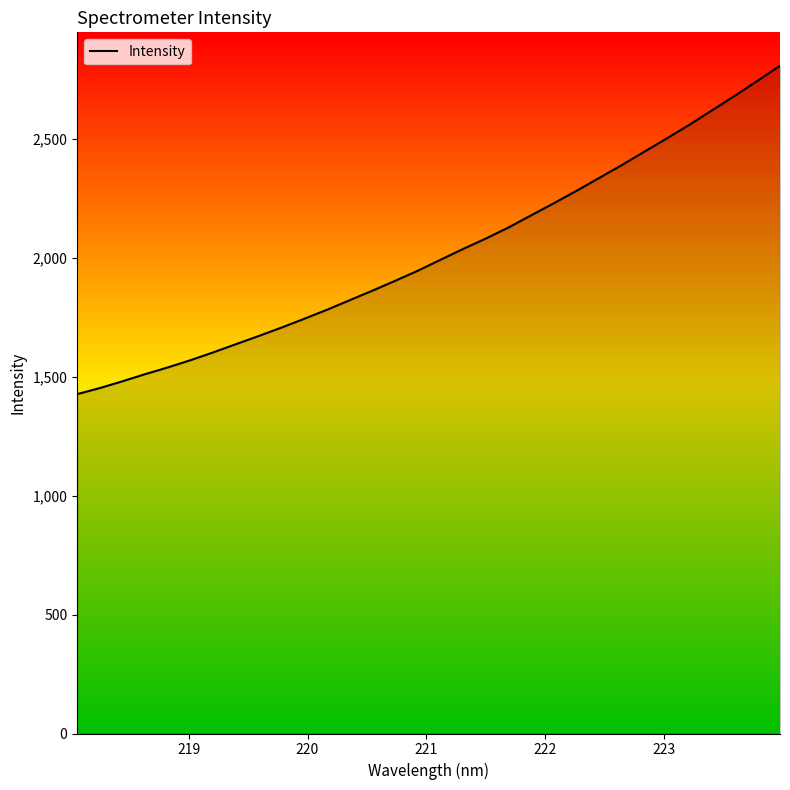

What is the minimum value shown in the chart?

1426.8